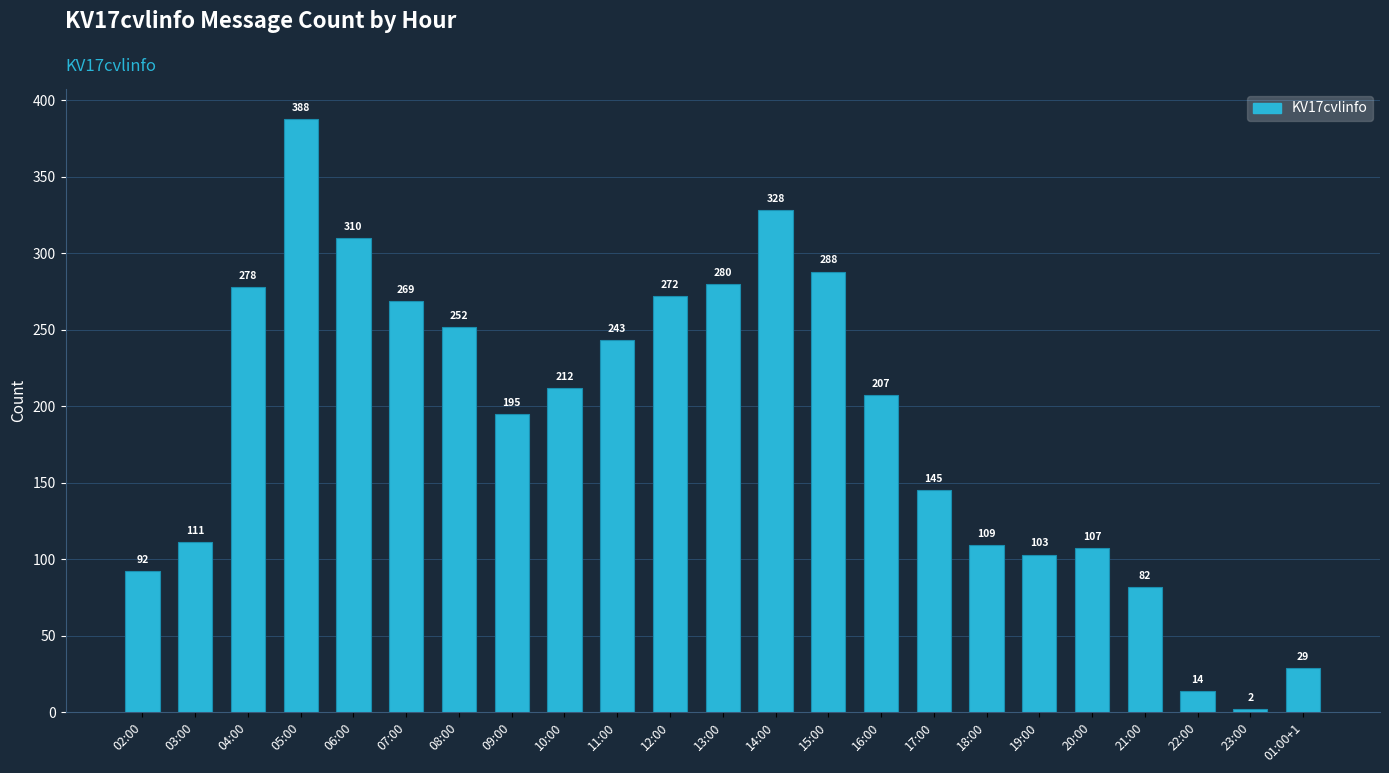

What is the label of the 15th bar from the right?

10:00